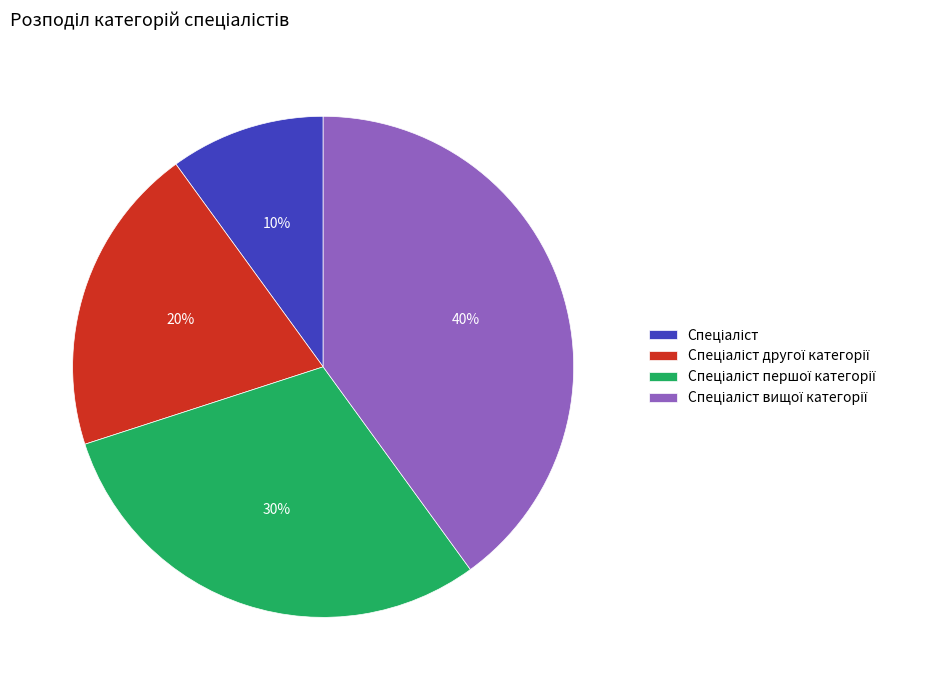

Is there any slice that represents more than half of the pie?

No